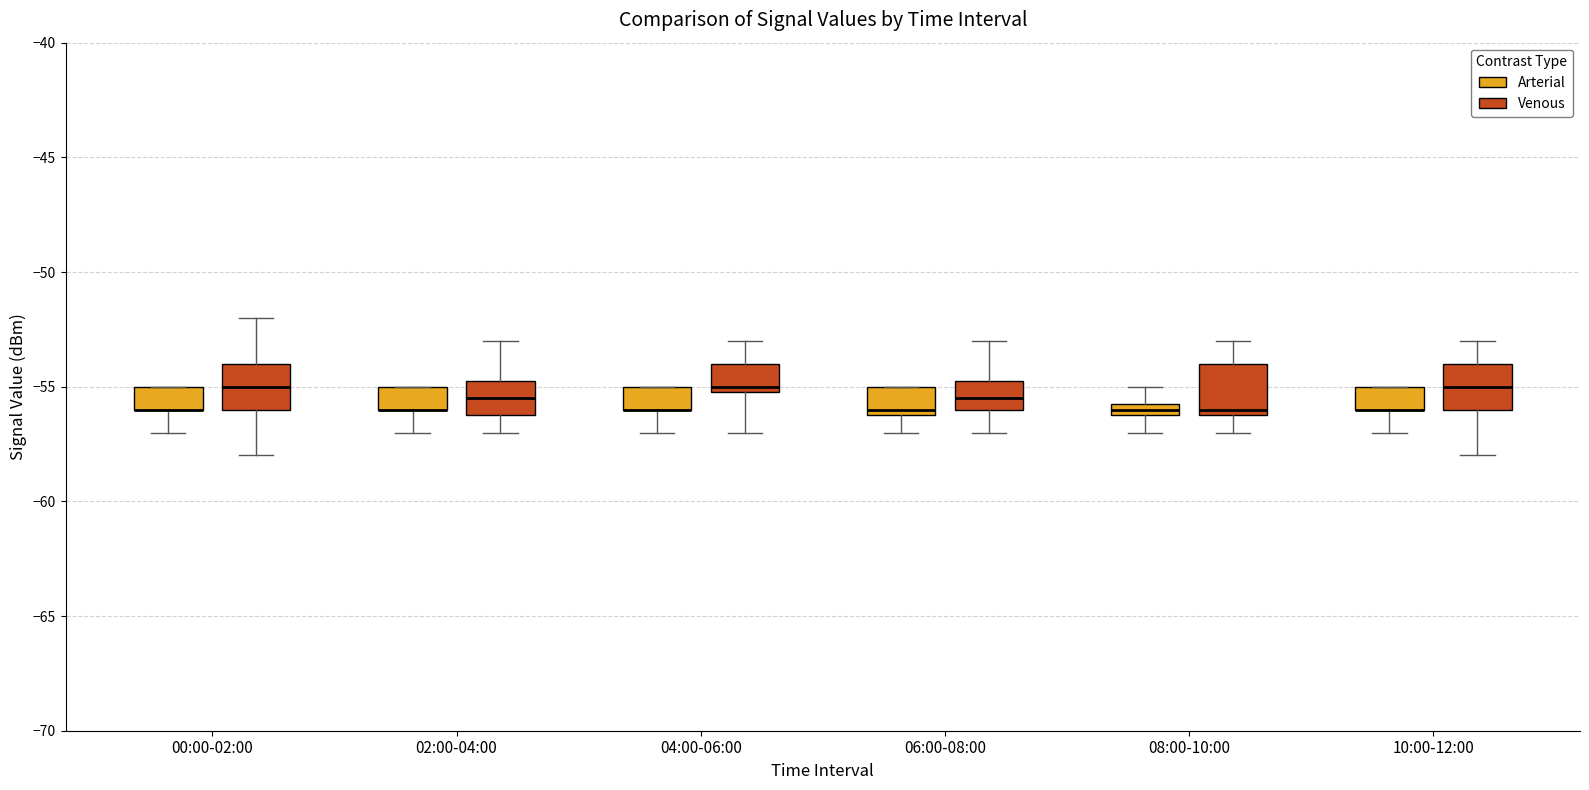

Where does the lower whisker of the box for 02:00-04:00 (Arterial) end on the y-axis? The values are not printed on the chart, so give them approximately, as read against the axis.

-57.0